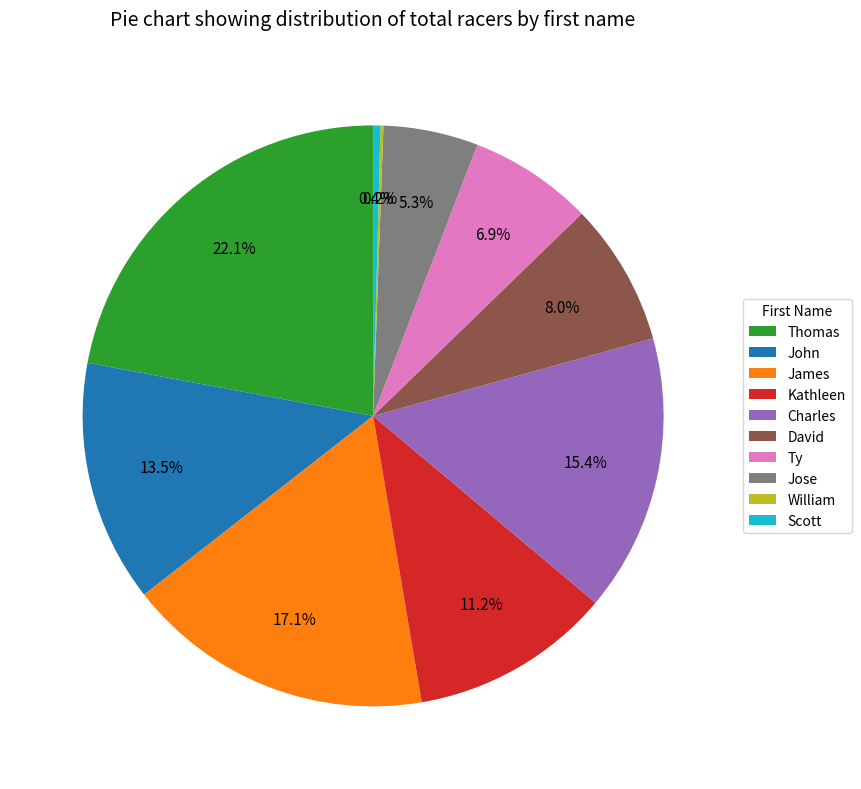

To the nearest percent, what is the average slice percentage?

10%